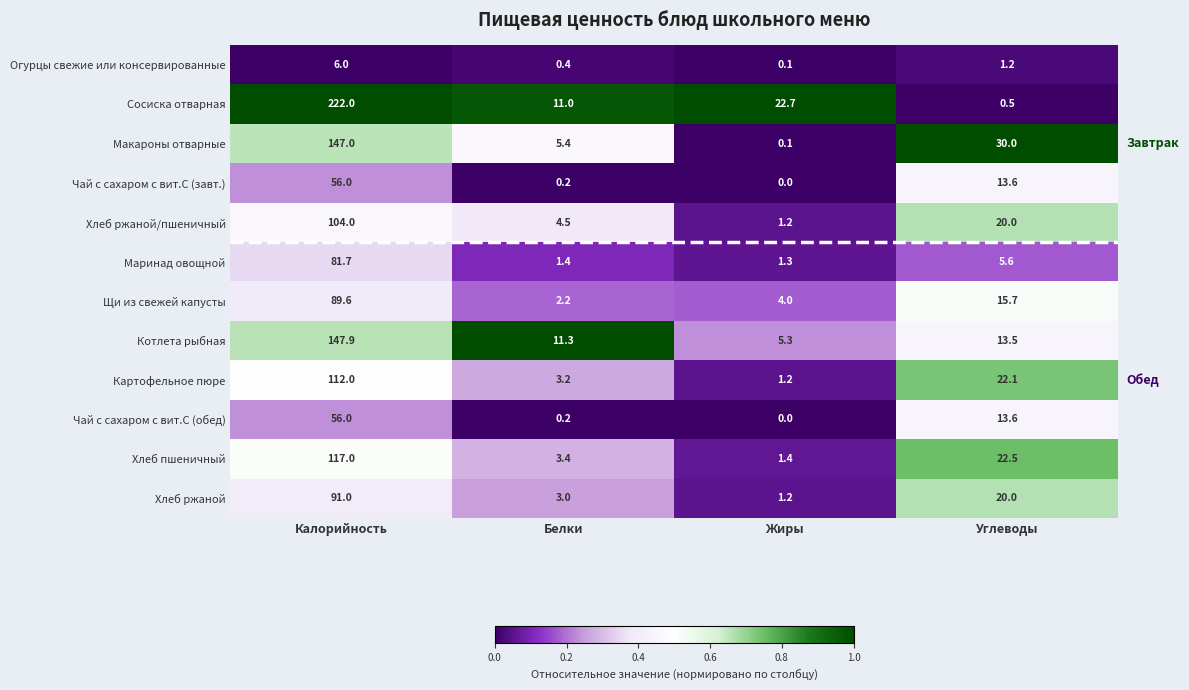

What is the sum of the Хлеб ржаной/пшеничный values at Жиры and Белки?

5.7